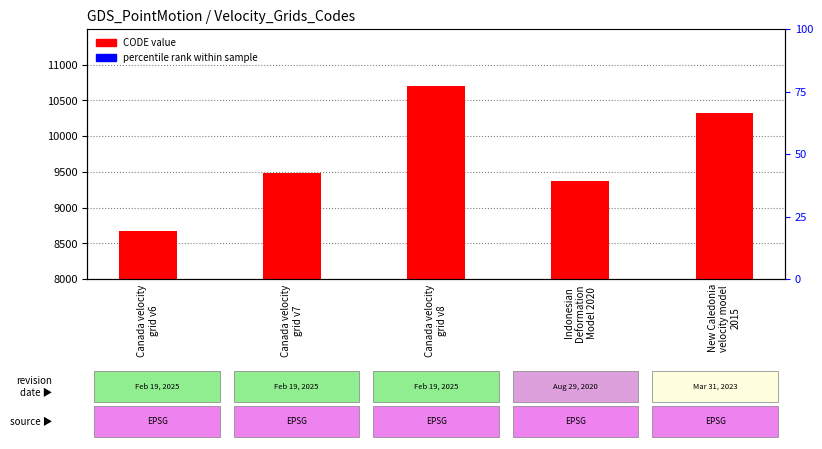

Reading right to left, list all the values displayed in this chart.

10323	9375	10707	9483	8676